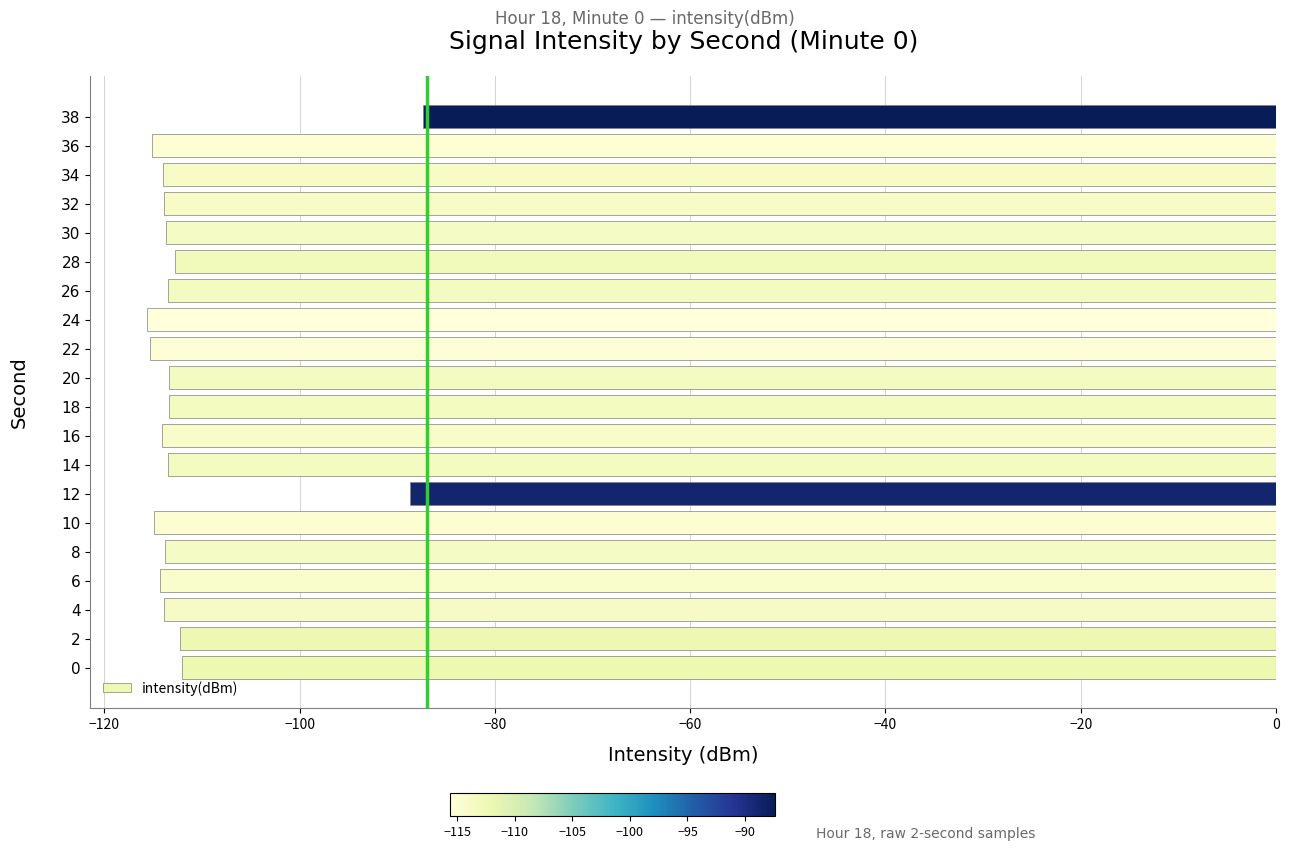

What is the sum of all values?

-2225.3